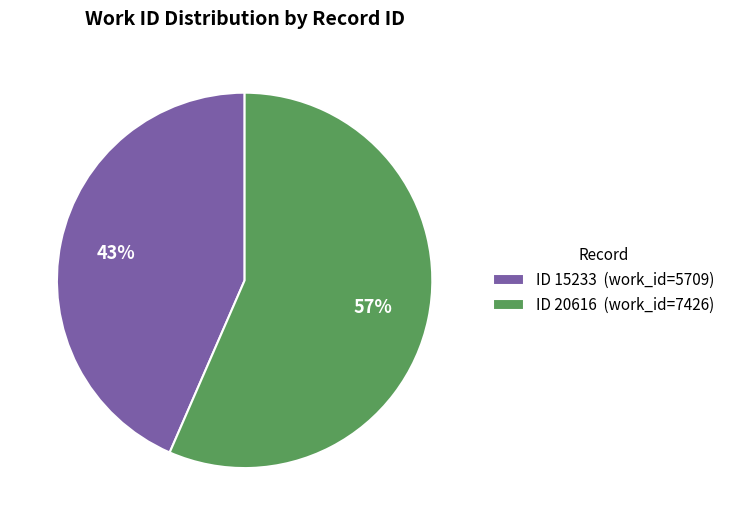

Which slice is the largest?

ID 20616 (work_id=7426)